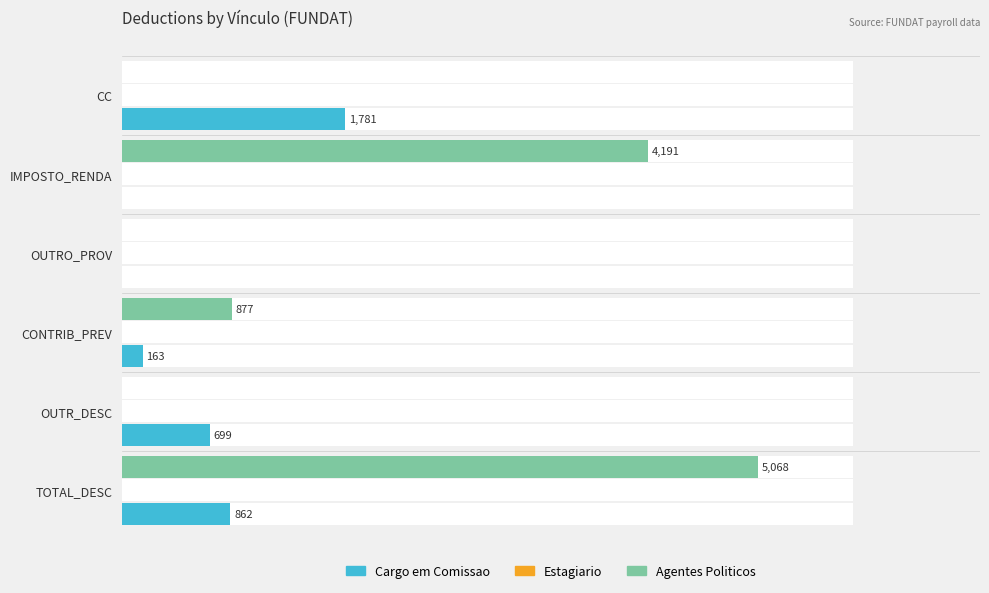

Does the chart contain stacked bars?

No